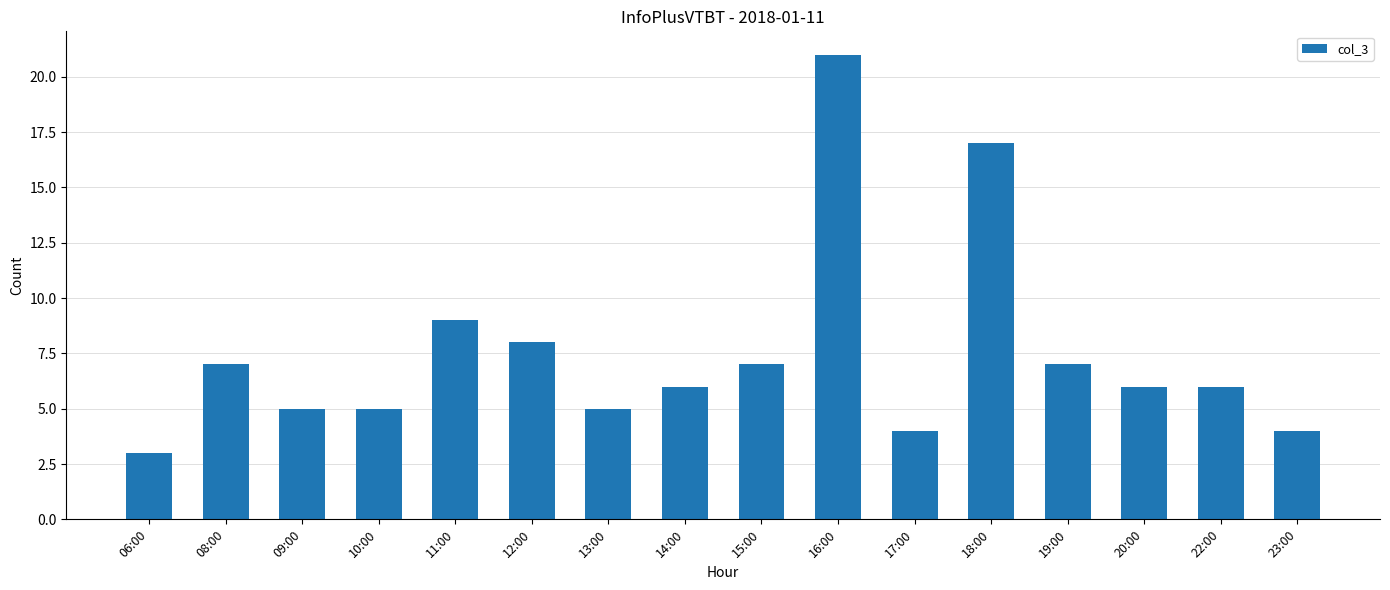

Is it true that the value at 09:00 is 5?

True